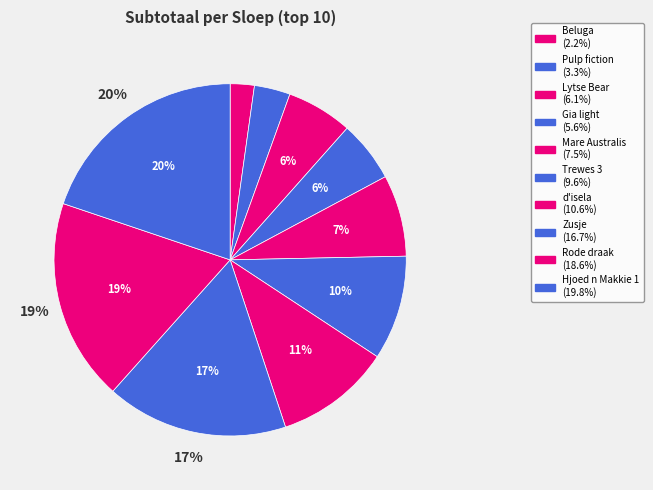

Does Zusje (0) account for over 50% of the chart?

No